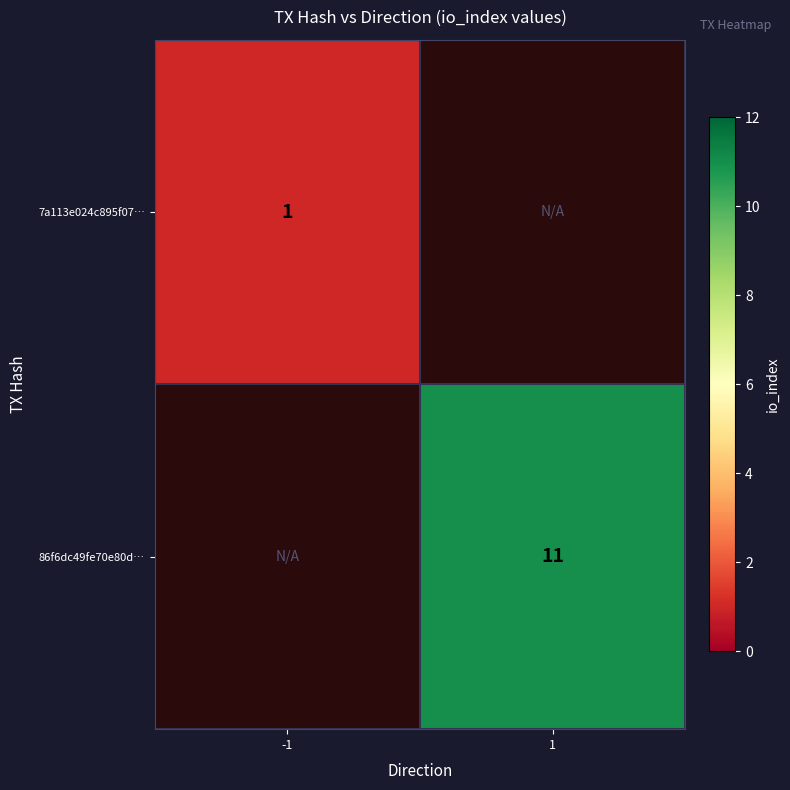

What is the minimum value shown in the chart?

1.0